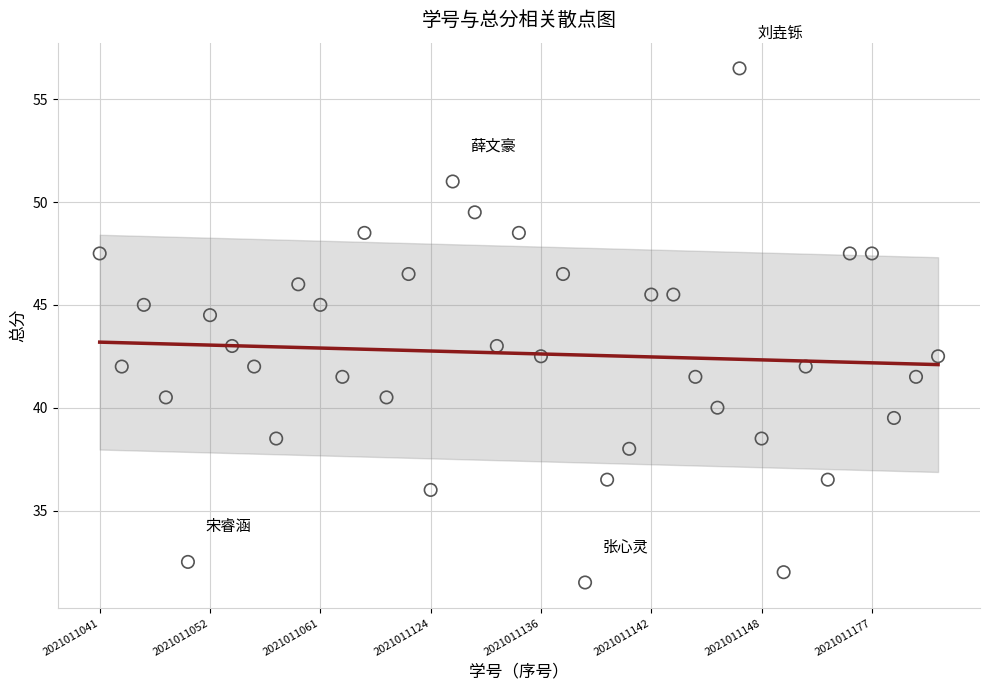

What is the range of Y values (max minus min)?

25.0